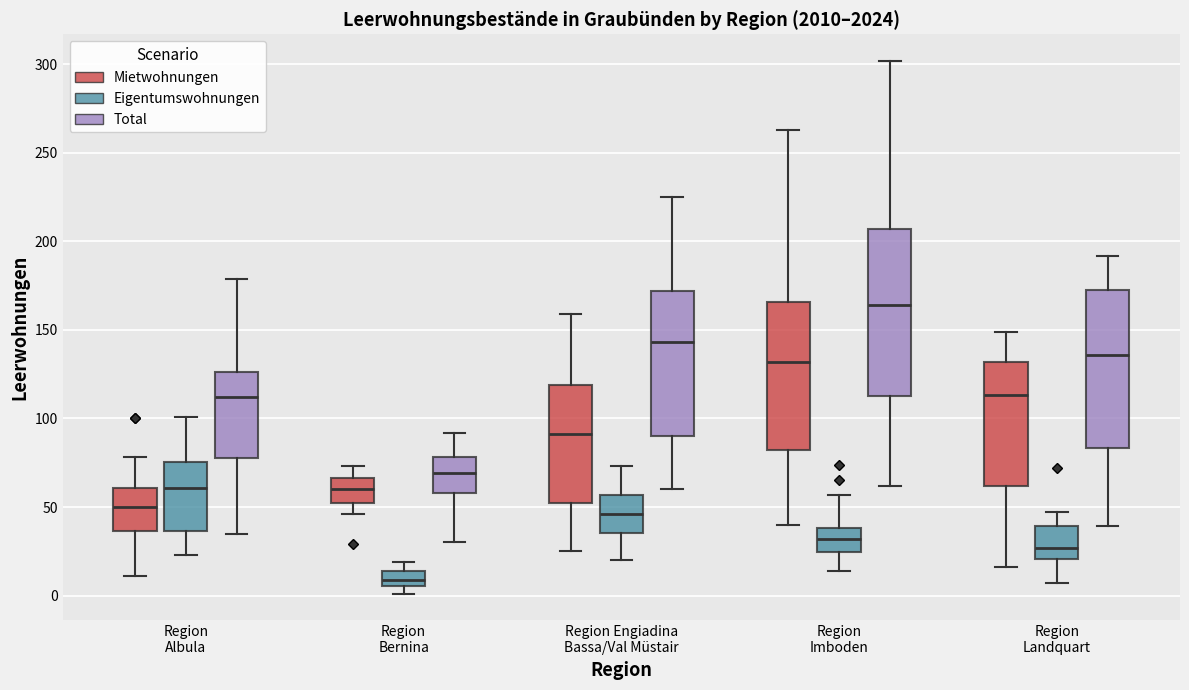

Where does the upper whisker of the box for Region Bernina (Total) end on the y-axis? The values are not printed on the chart, so give them approximately, as read against the axis.

90